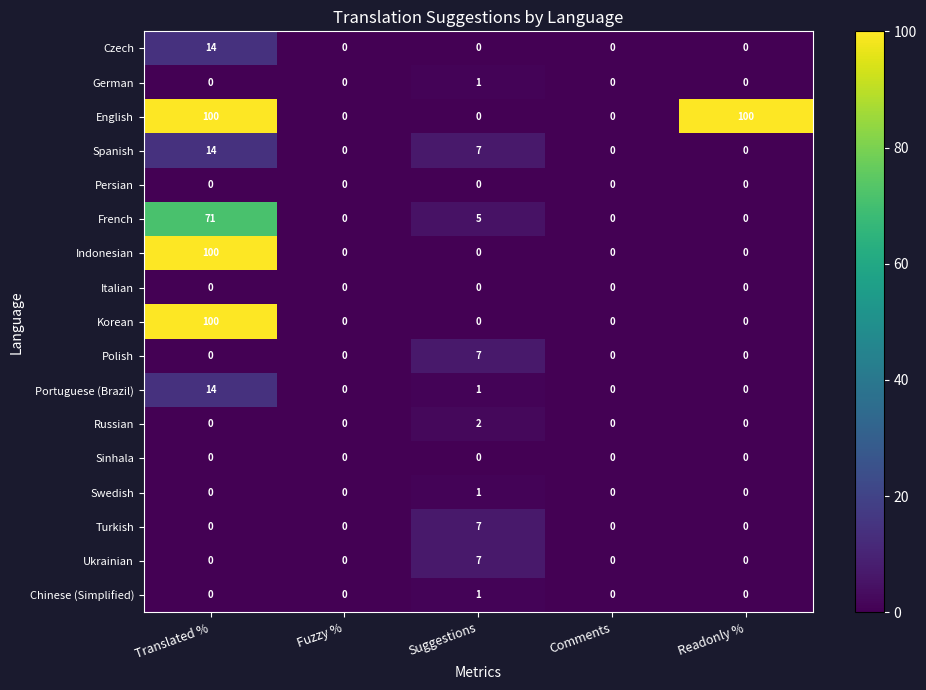

Where is French nearest to the value 35?

Suggestions